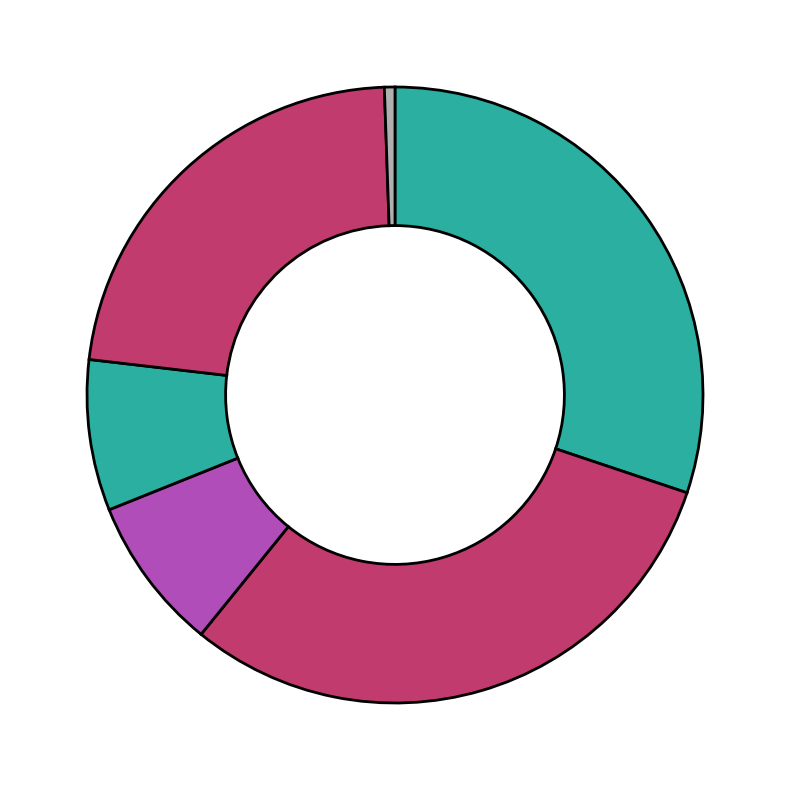

Rank the categories by value from highest to lowest.

MODIFICADO, APROBADO, SUBEJERCICIO, DEVENGADO, PAGADO, AMPLIACIONES / REDUCCIONES